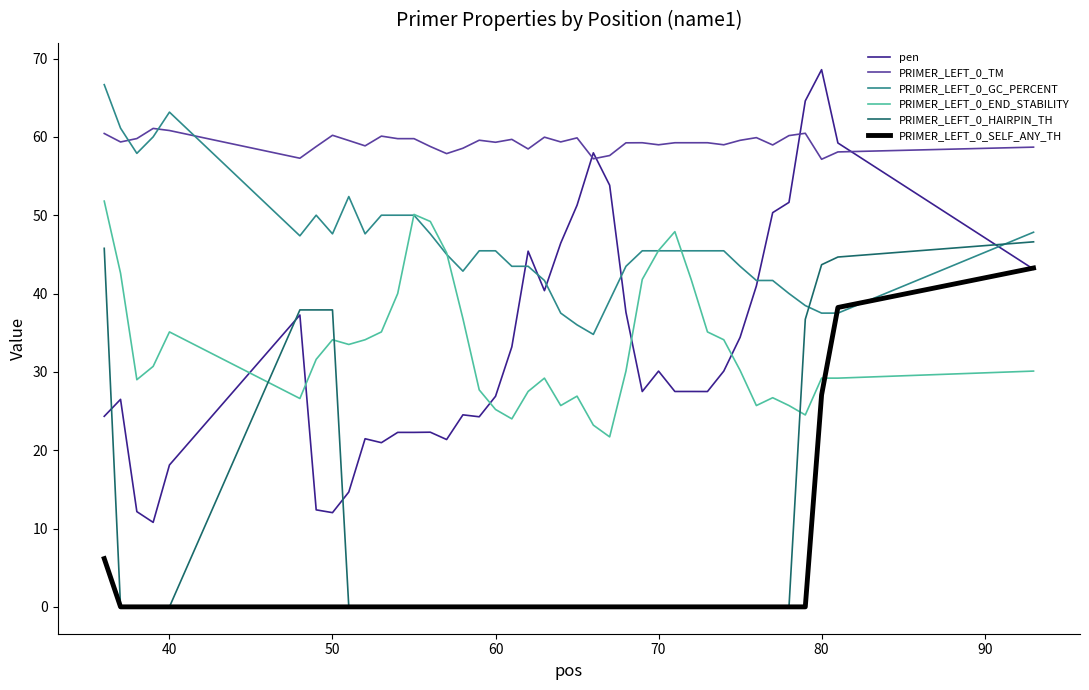

Which series ends up on top after the final intersection of PRIMER_LEFT_0_GC_PERCENT and PRIMER_LEFT_0_TM?

PRIMER_LEFT_0_TM